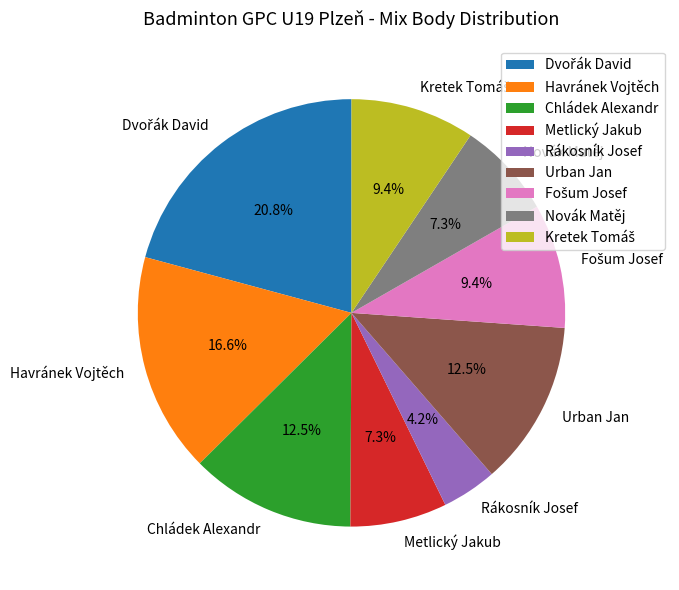

How much of the chart is everything except Havránek Vojtěch?

83.4%